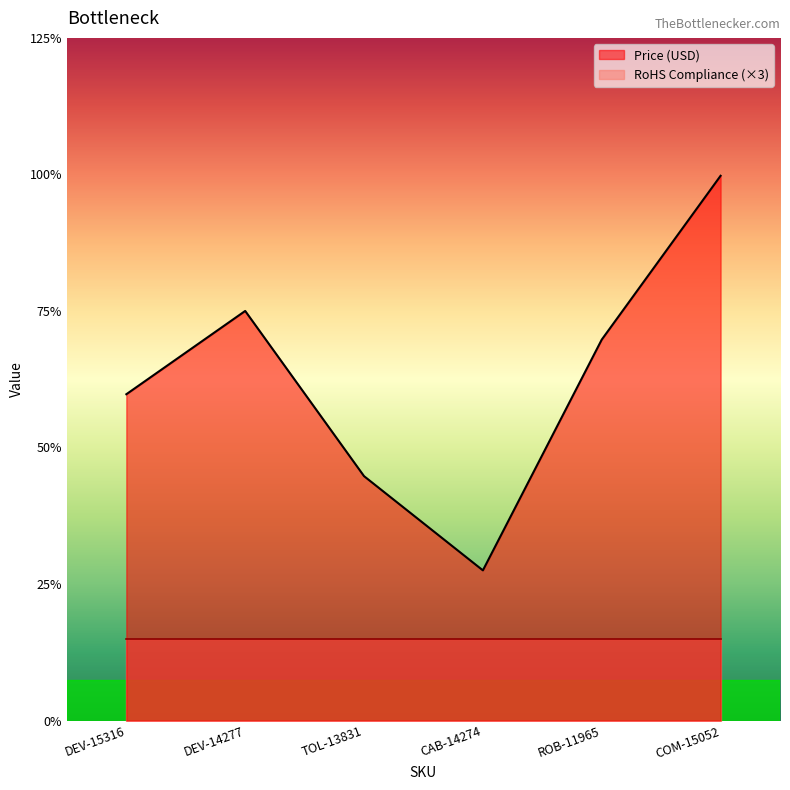

At which category does the chart reach its minimum across all series?

CAB-14274